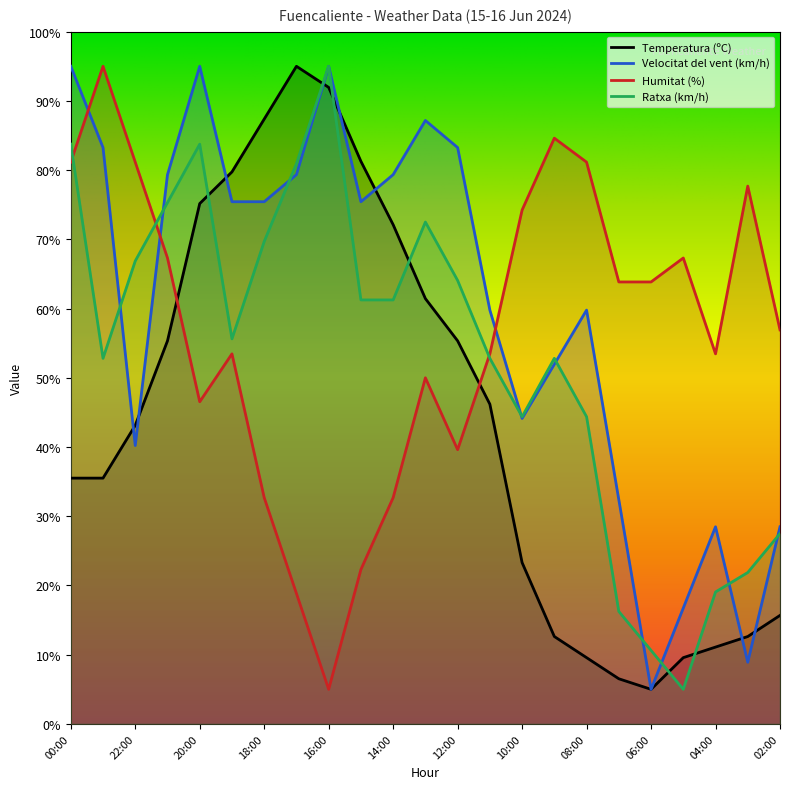

At how many categories does at least one series exceed 42?

23